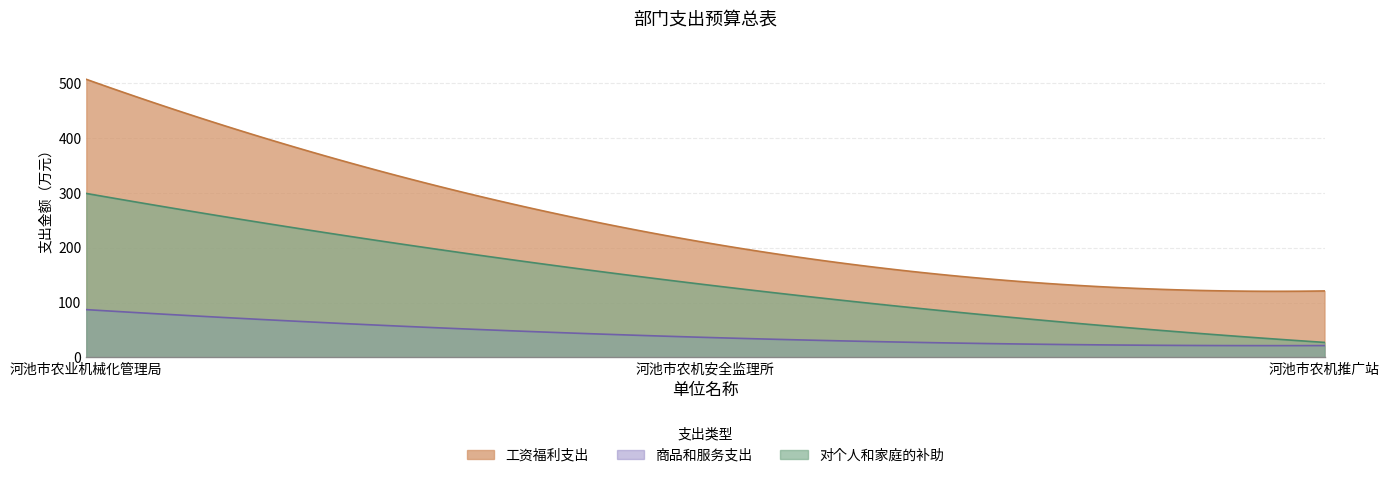

At which category does the chart reach its peak across all series?

河池市农业机械化管理局